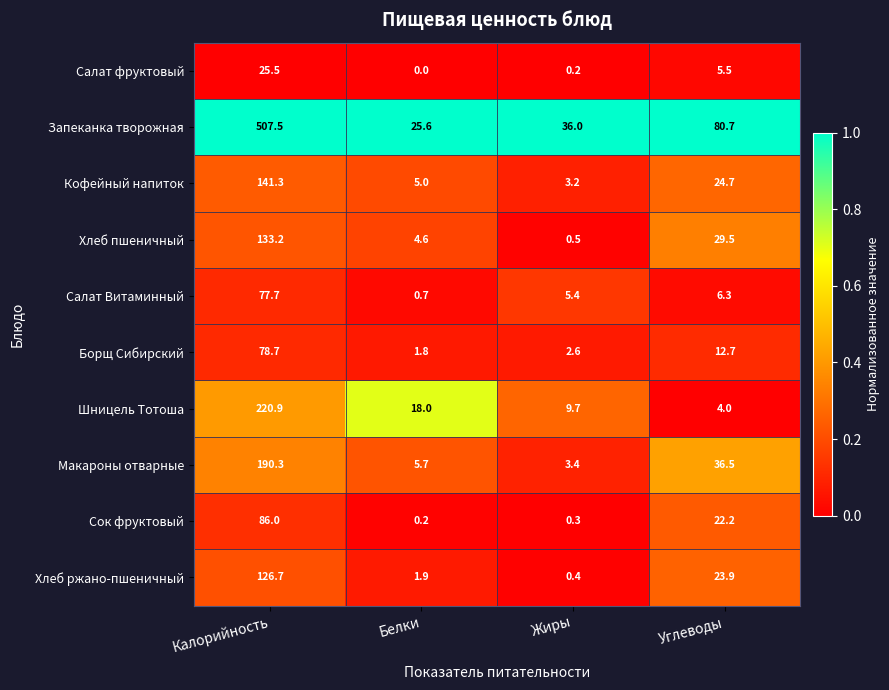

Which series has the largest range (max minus min)?

Запеканка творожная